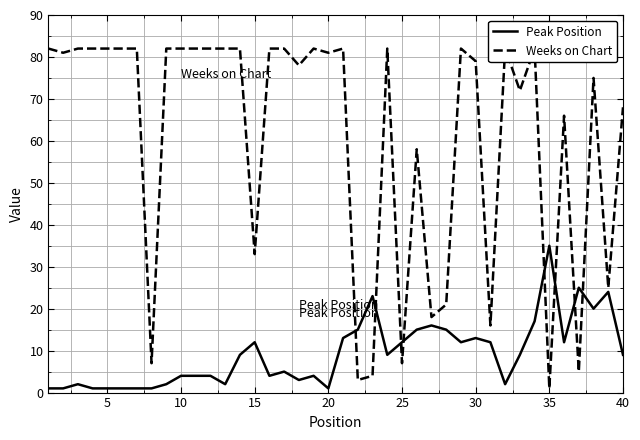

What is the lowest value of the Weeks on Chart series?

1